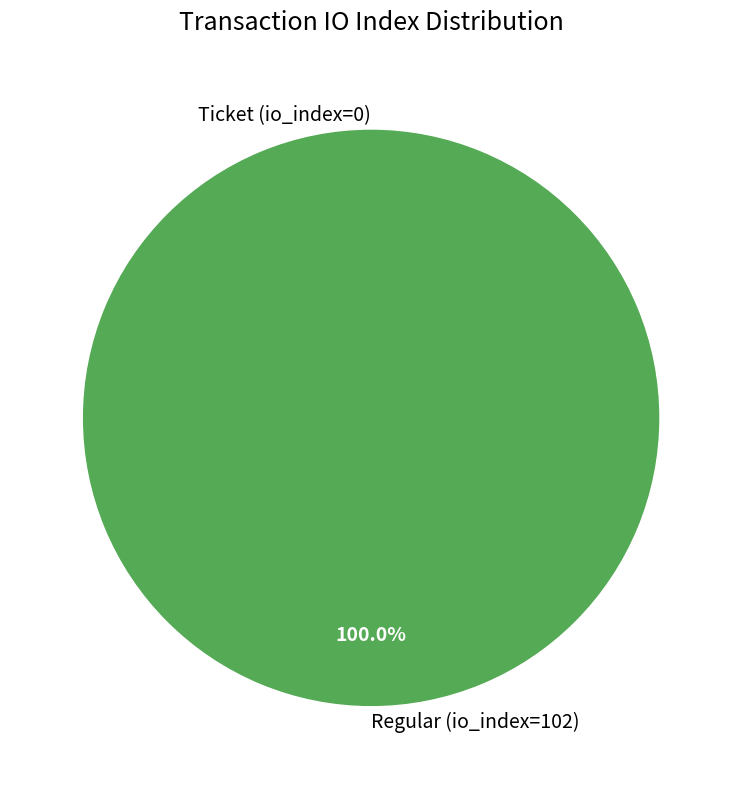

What is the largest slice in the pie chart?

Regular (io_index=102)